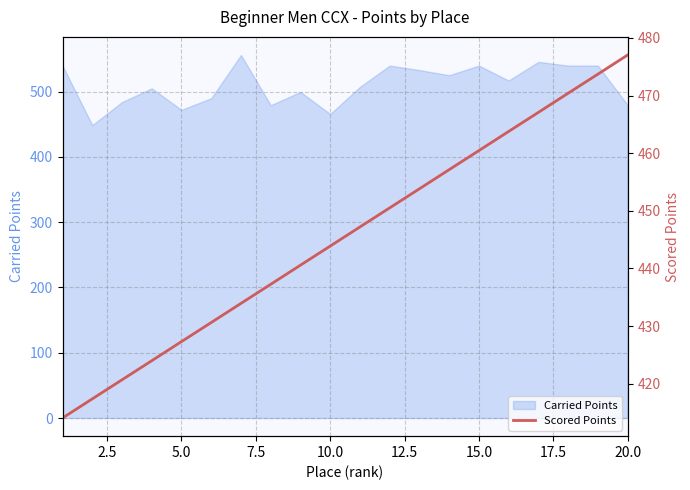

The Carried Points series shows 177.7 at 15.0. True or false?

False